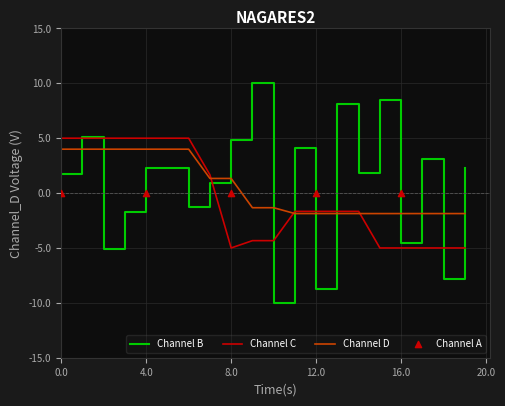

What is the highest value of the Channel C series?

5.0